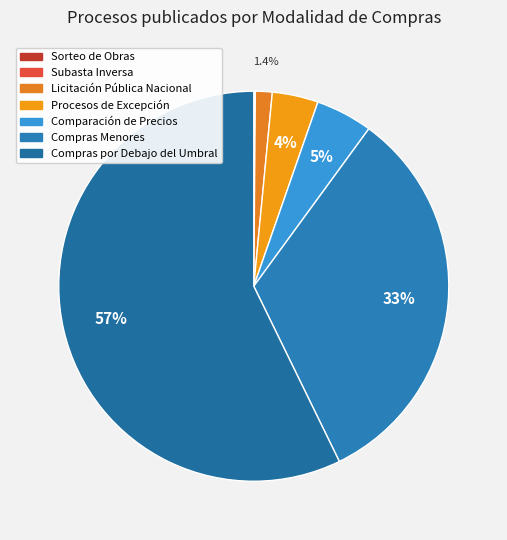

To the nearest percent, what is the difference between the Sorteo de Obras and Compras Menores slice percentages?

33%